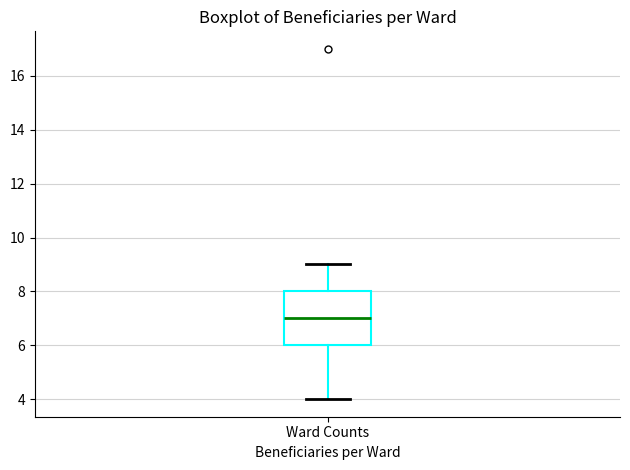

Read this box plot against the y-axis: the position of the median line, the range covered by the box, and the ends of both whiskers. The values are not printed on the chart, so give them approximately, as read against the axis.

median 7, box 6 to 8, whiskers 4 to 9